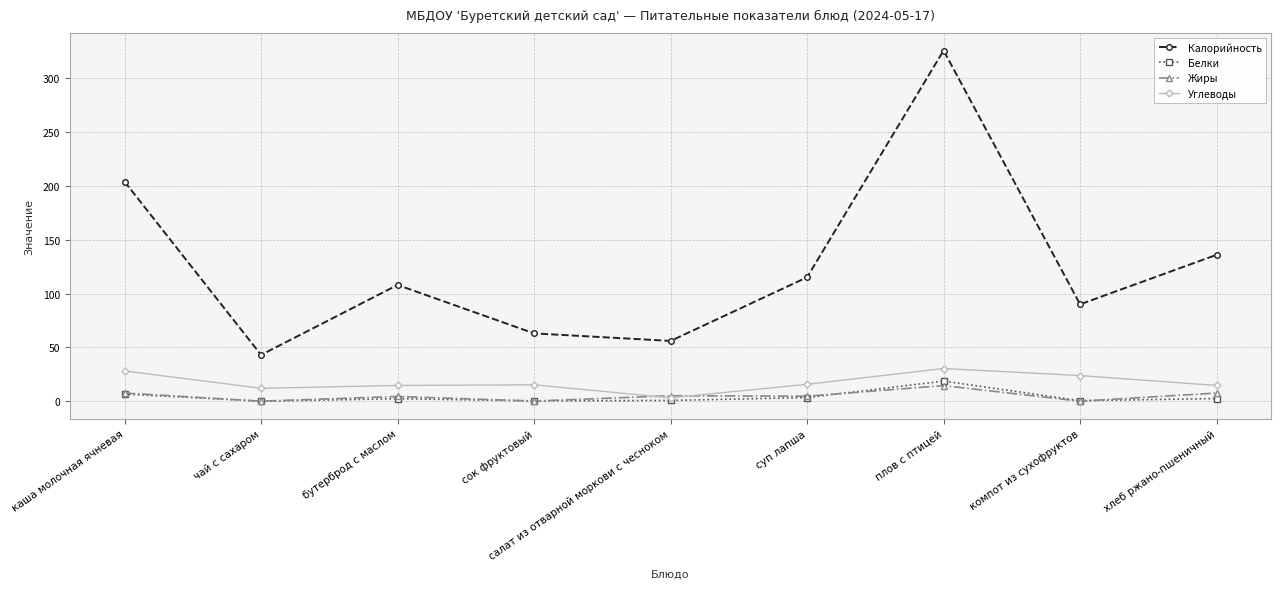

Between каша молочная ячневая and плов с птицей, which series saw the biggest shift?

Калорийность